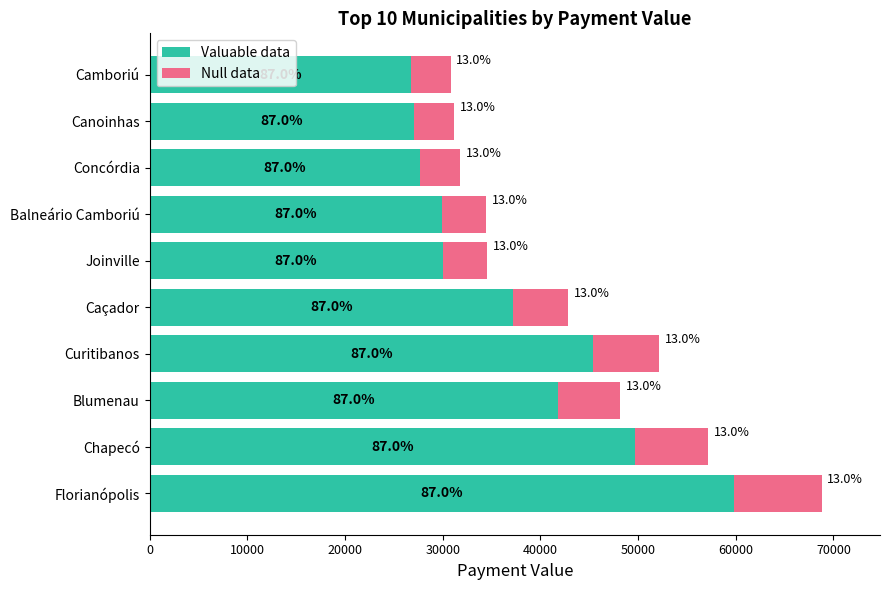

What are all the series names shown in the legend?

Valuable data, Null data